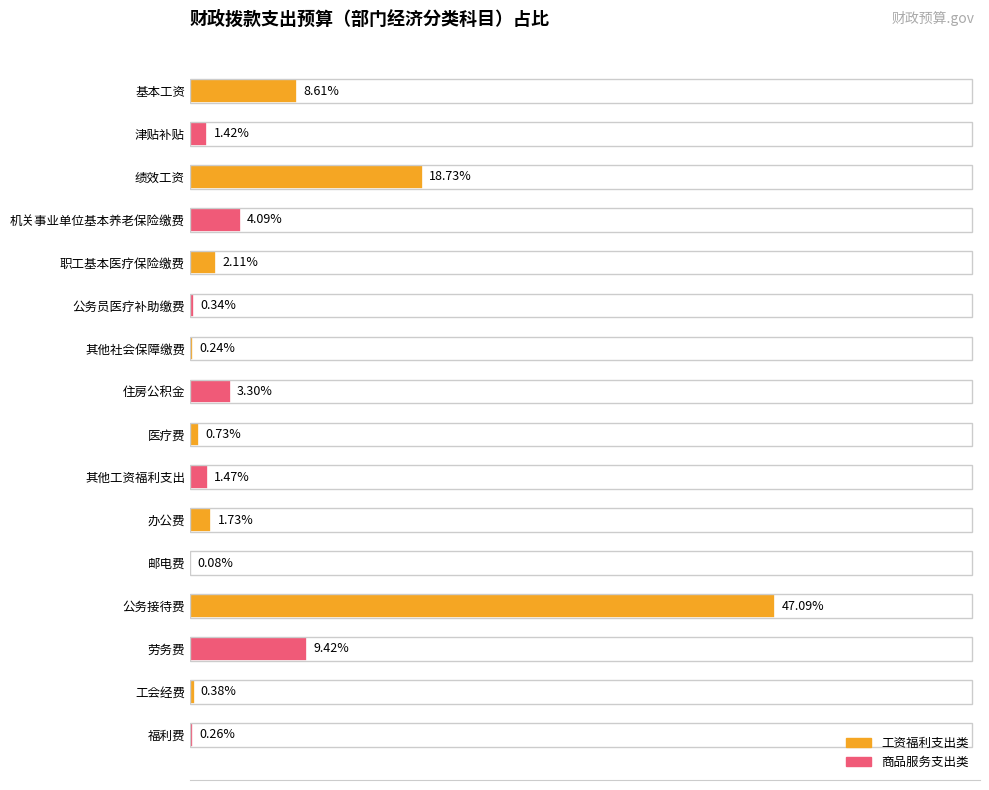

Which has a higher value, 绩效工资 or 工会经费?

绩效工资